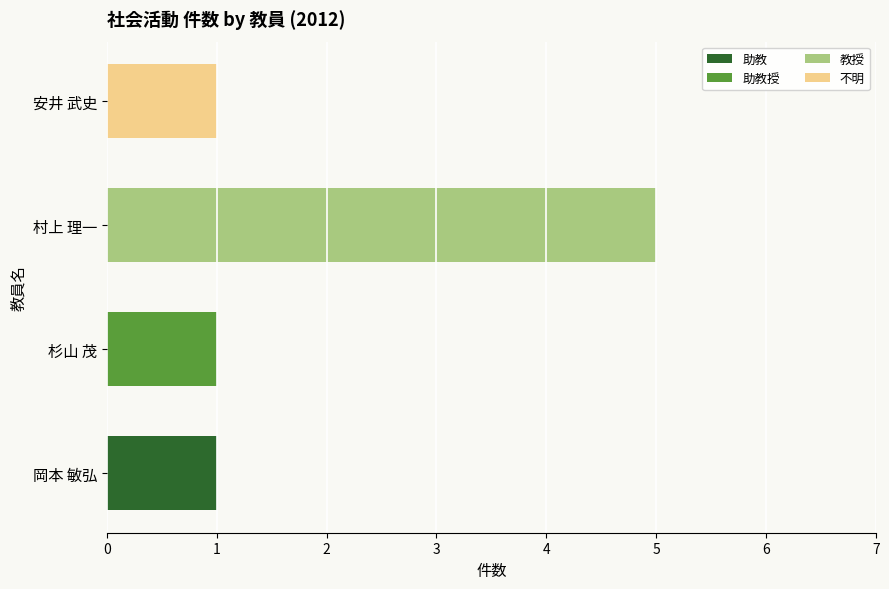

At which label does 助教 reach its peak?

岡本 敏弘